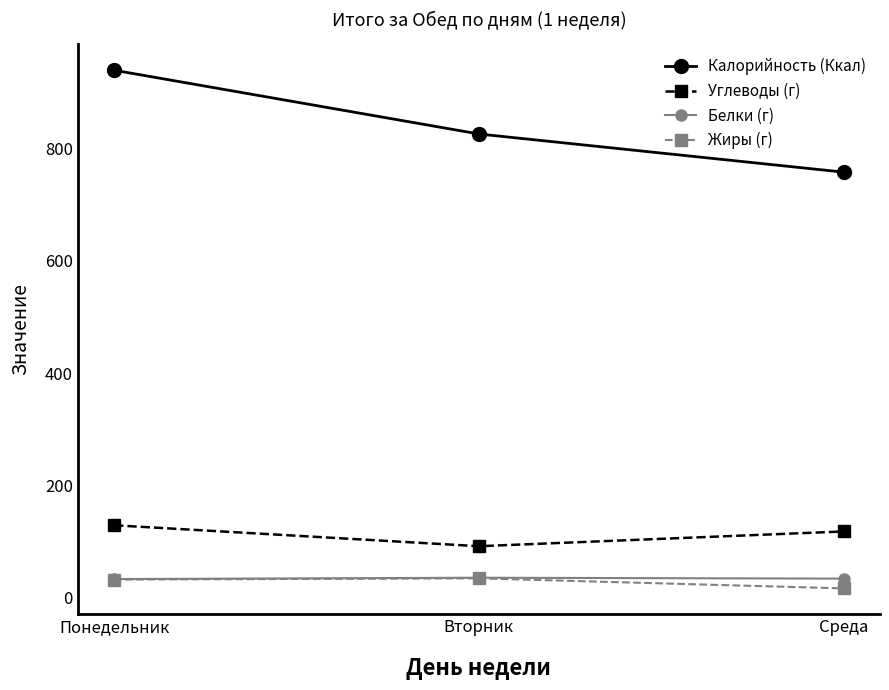

Which category has the lowest value in the Жиры (г) series?

Среда